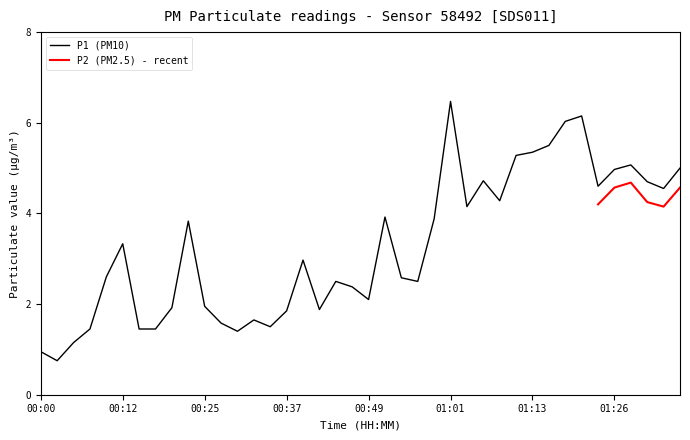

List the labels in order of value, largest first.

01:01, 01:21, 01:18, 01:16, 01:13, 01:11, 01:28, 01:35, 01:26, 01:06, 01:30, 01:23, 01:33, 01:08, 01:04, 00:51, 00:59, 00:22, 00:12, 00:39, 00:10, 00:54, 00:44, 00:56, 00:46, 00:49, 00:25, 00:20, 00:41, 00:37, 00:32, 00:27, 00:34, 00:07, 00:15, 00:17, 00:29, 00:05, 00:00, 00:03